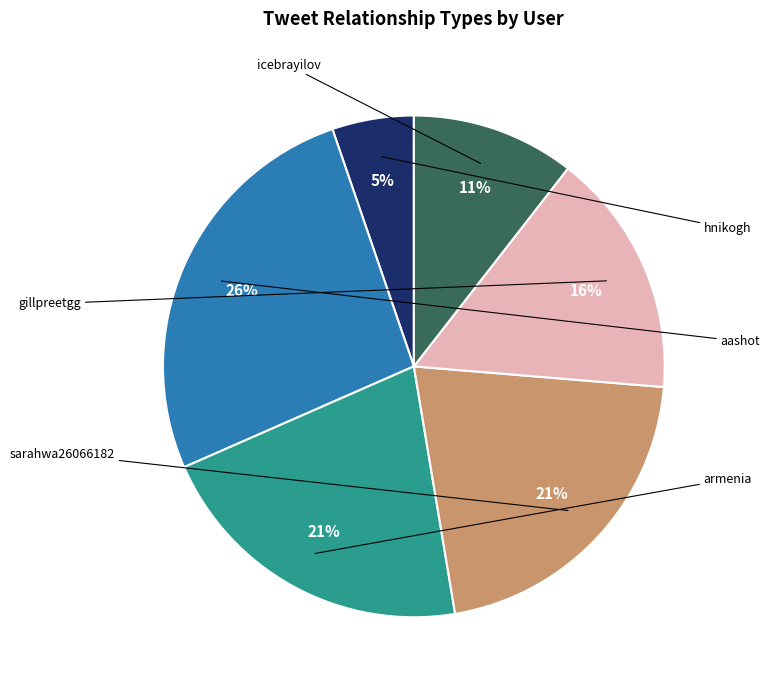

Does any single category account for the majority?

No